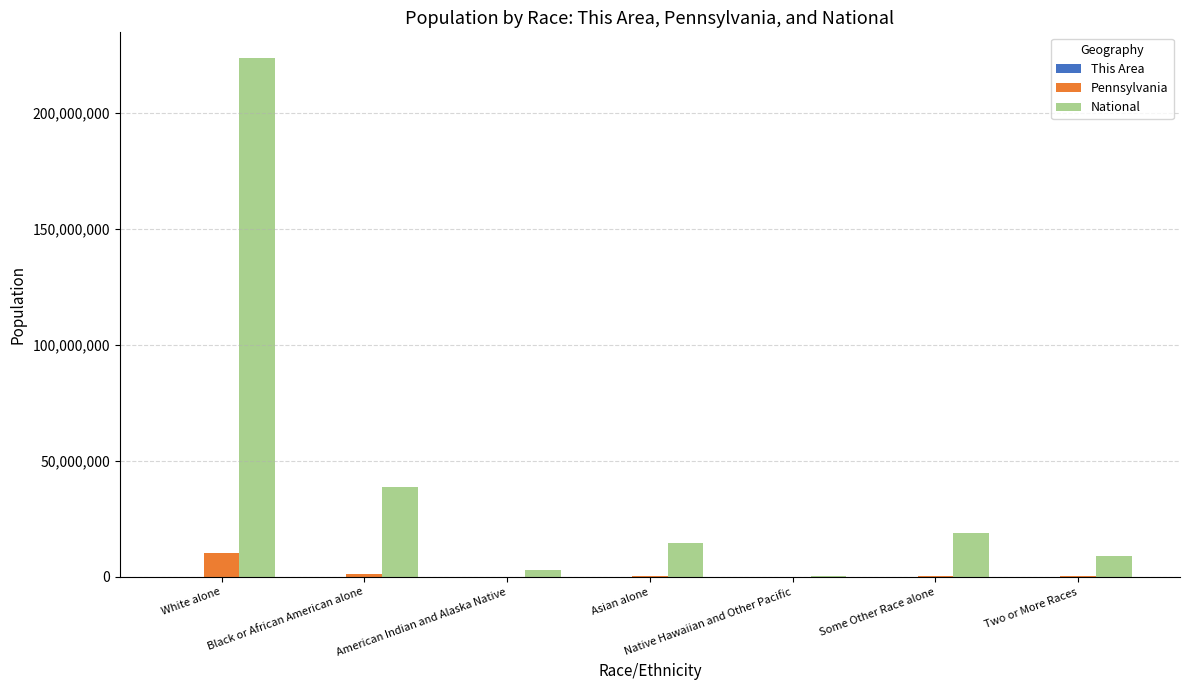

Count the number of categories in the chart.

7